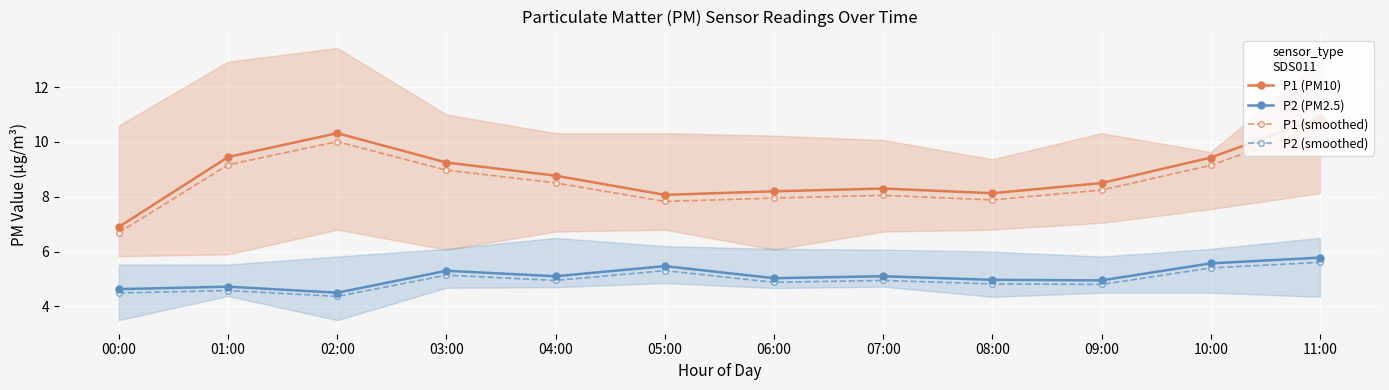

True or false: P1 (smoothed) and P2 (PM2.5) cross at least once.

False